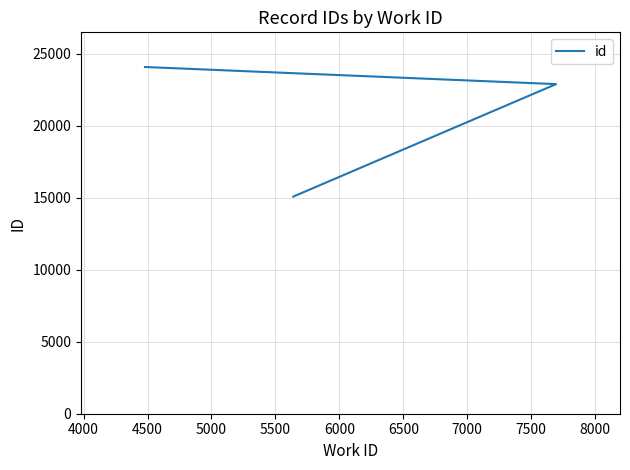

Count the number of data series in this chart.

1